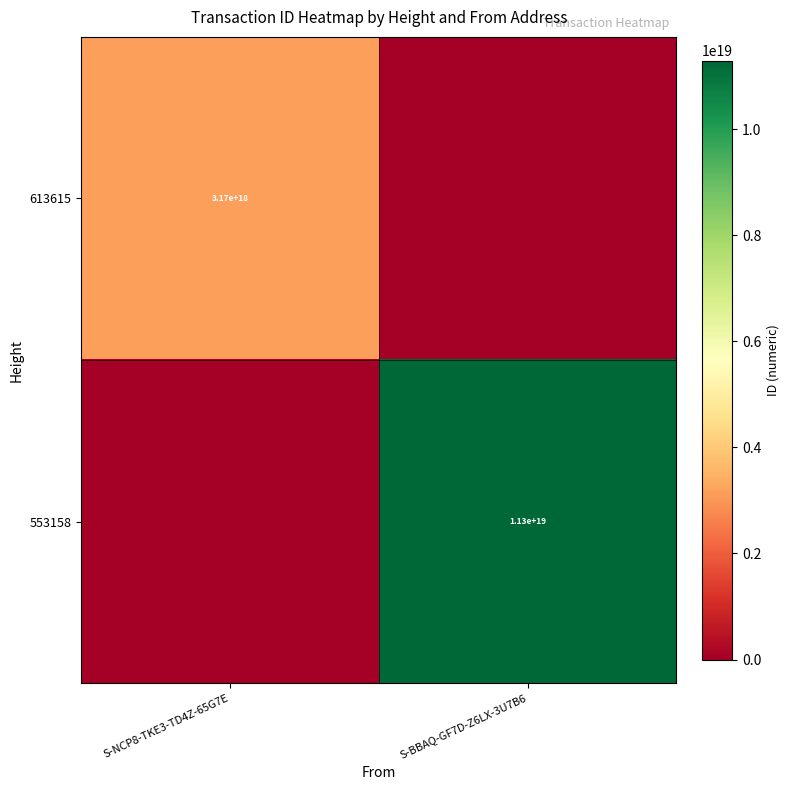

The value of 613615 at S-NCP8-TKE3-TD4Z-65G7E is 1603800038468979456. True or false?

False